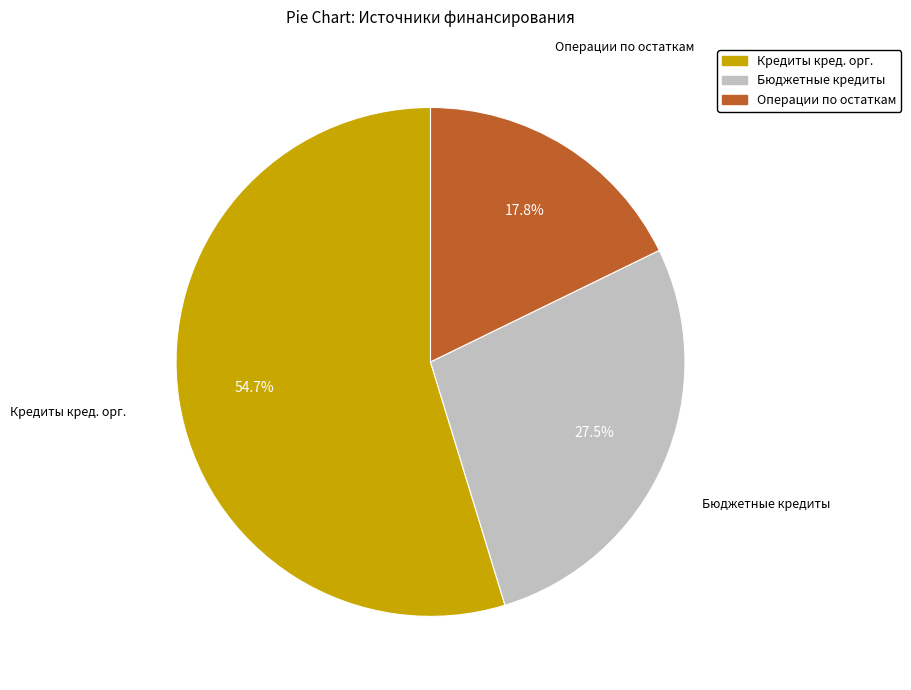

What is the largest slice in the pie chart?

Кредиты кред. орг.